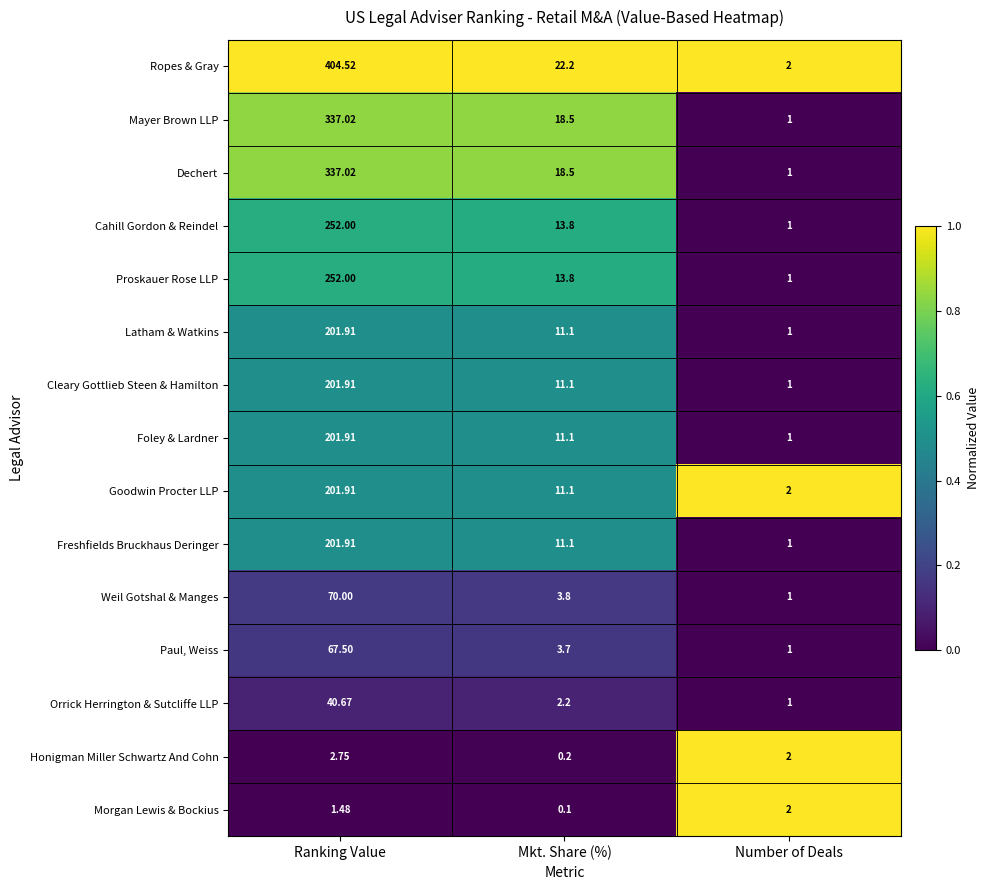

Where is Foley & Lardner nearest to the value 101?

Mkt. Share (%)